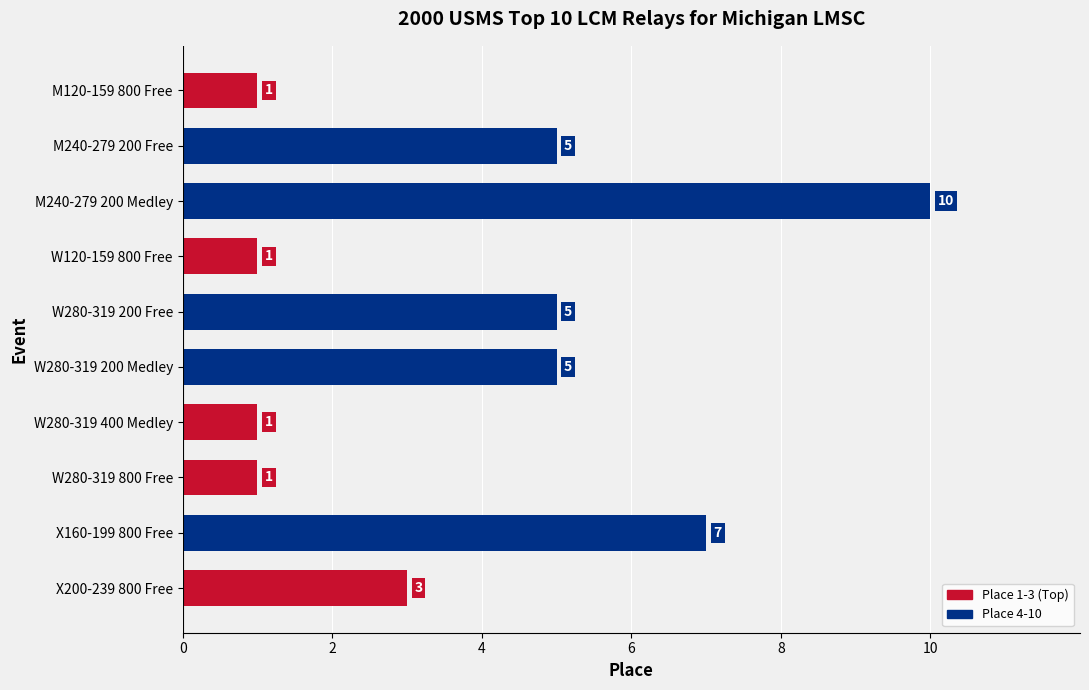

What is the approximate value at W280-319 200 Medley?

5